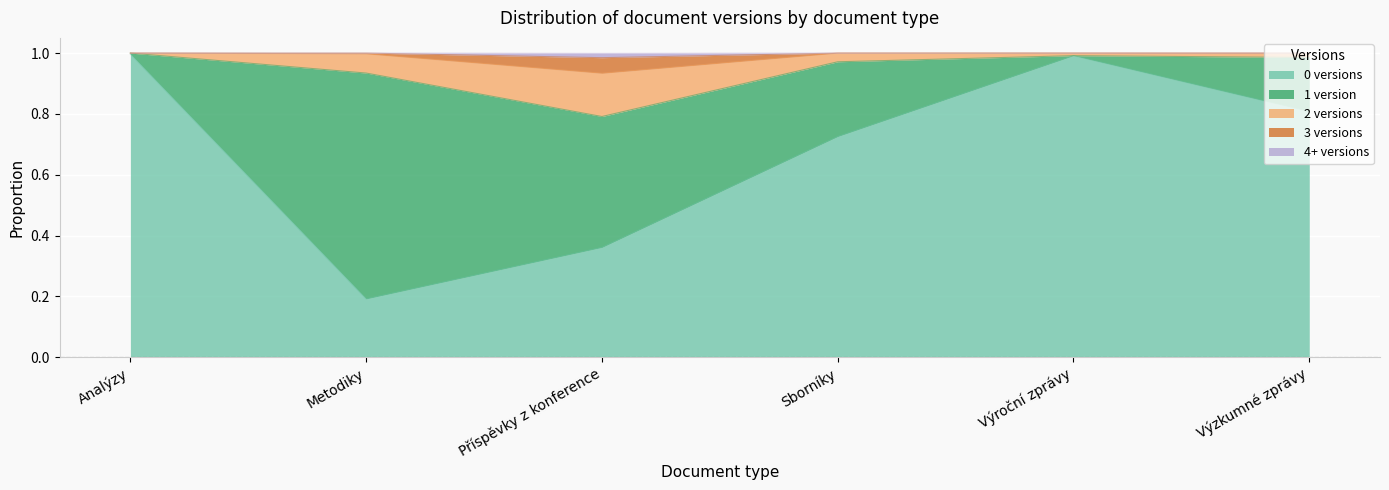

Which category has the lowest value in the 0 versions series?

Metodiky